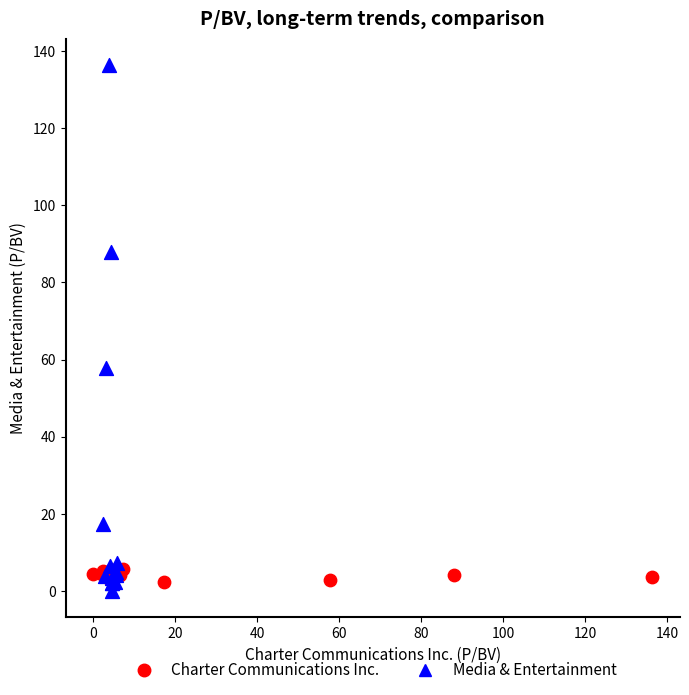

Which series has the widest spread of Y values?

Media & Entertainment